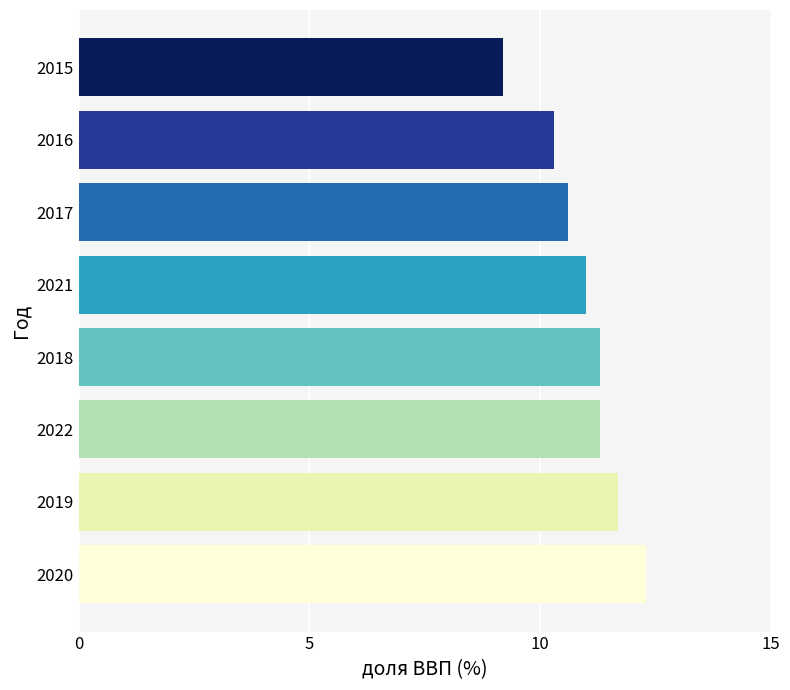

What is the difference between the maximum and second lowest values?

2.0